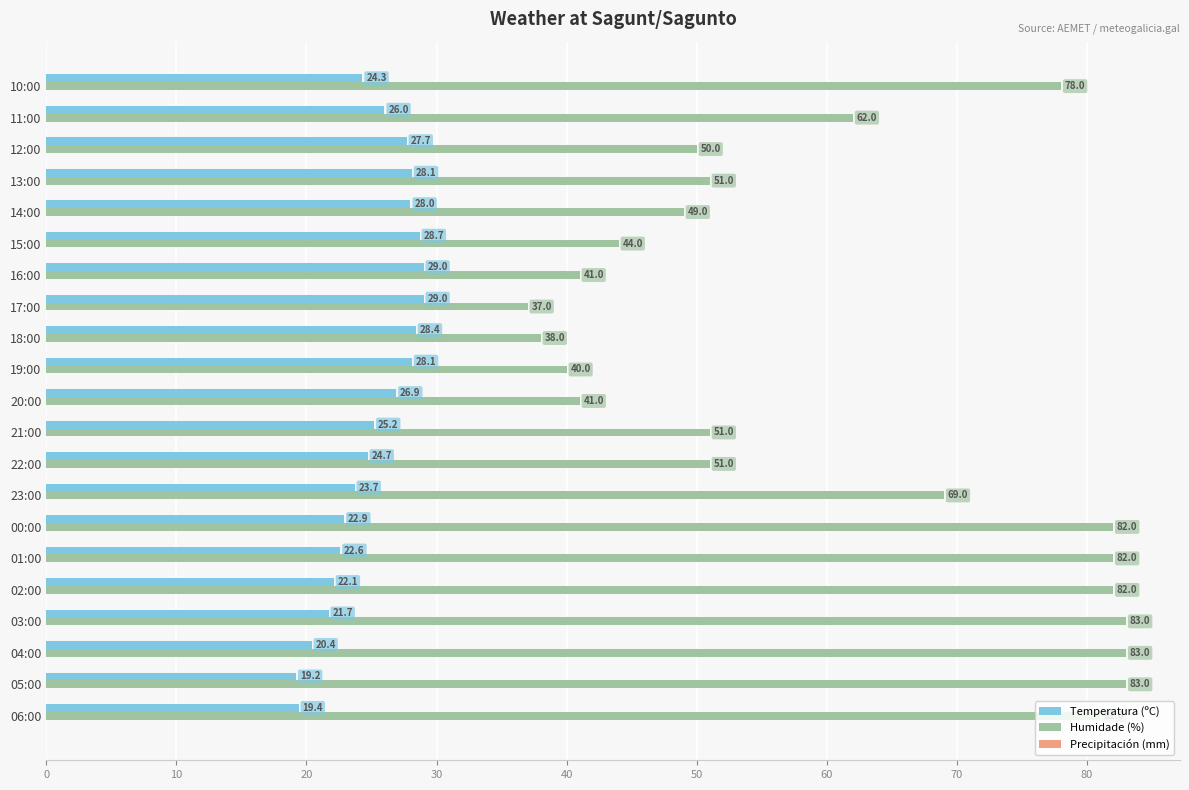

True or false: Temperatura (ºC) has a value of 12.8 at 00:00.

False